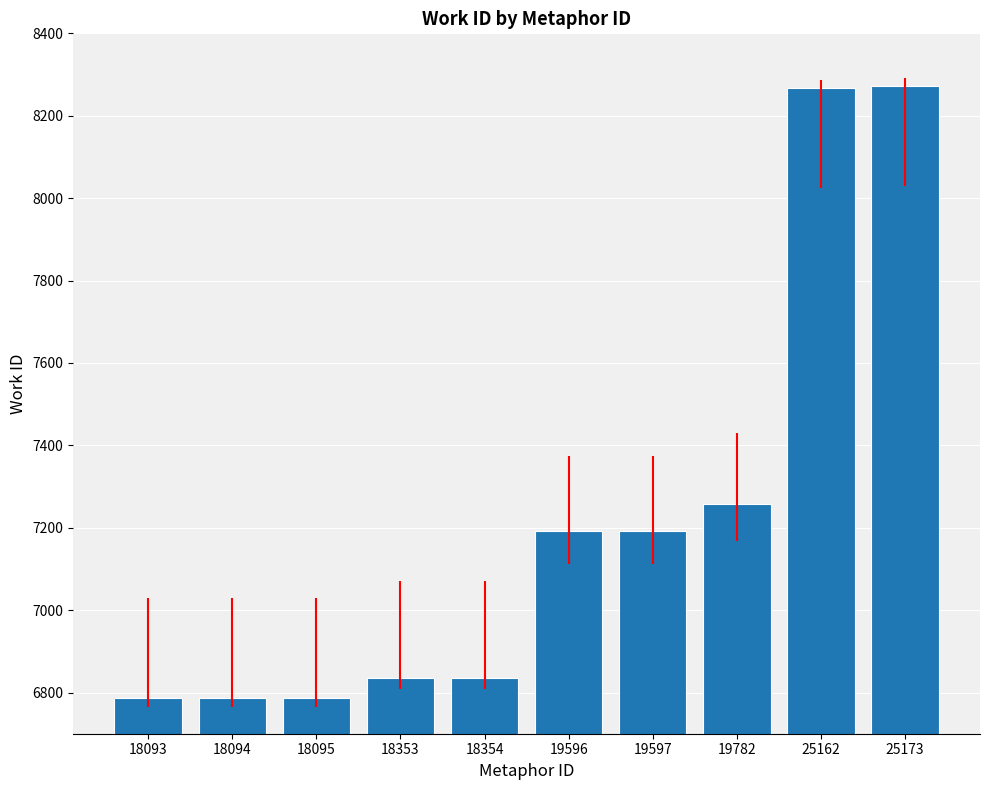

What is the average value?

7221